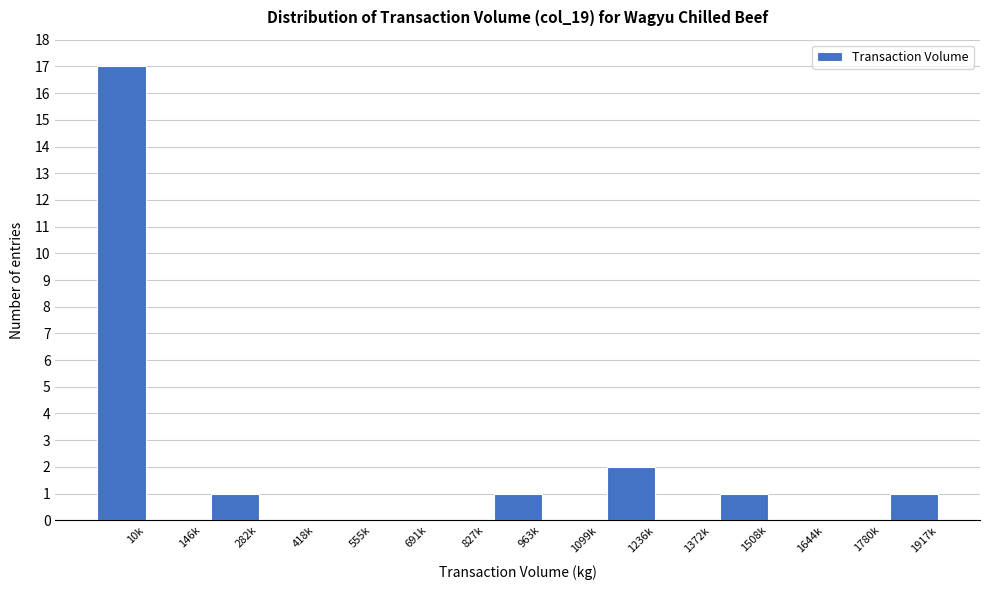

Reading right to left, list all the values displayed in this chart.

1917k=1	1780k=0	1644k=0	1508k=1	1372k=0	1236k=2	1099k=0	963k=1	827k=0	691k=0	555k=0	418k=0	282k=1	146k=0	10k=17